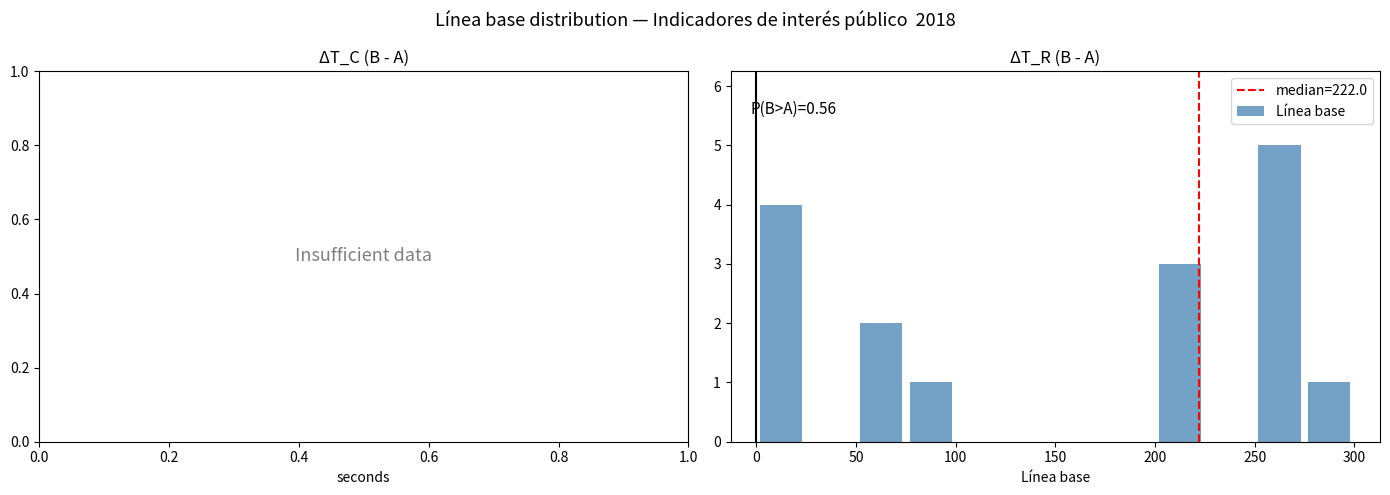

Over which range of the x-axis is the bar tallest?

250 to 275